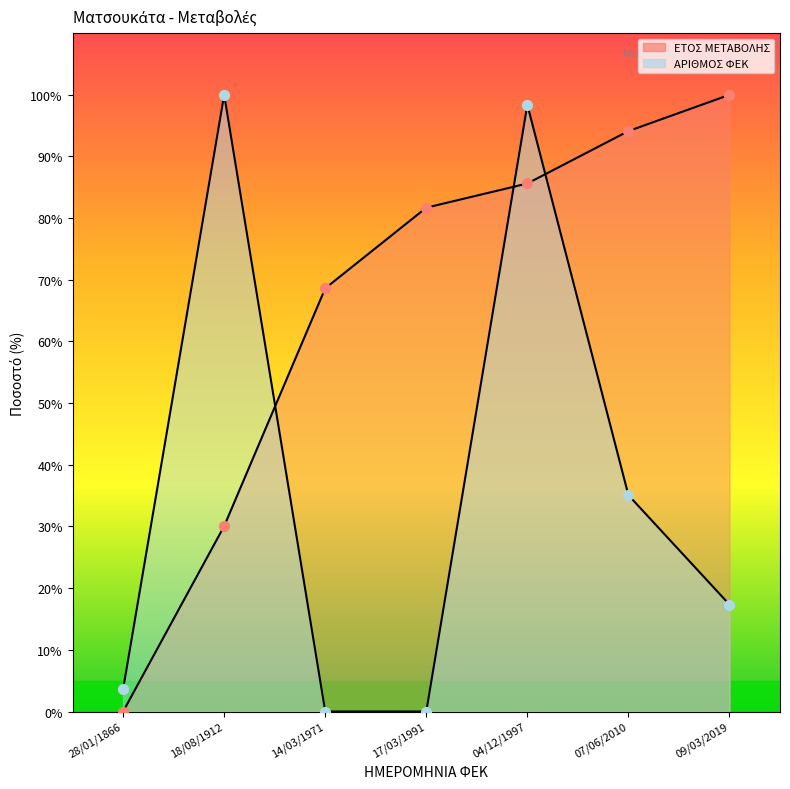

Which series has the largest Y range (max minus min)?

ΕΤΟΣ ΜΕΤΑΒΟΛΗΣ